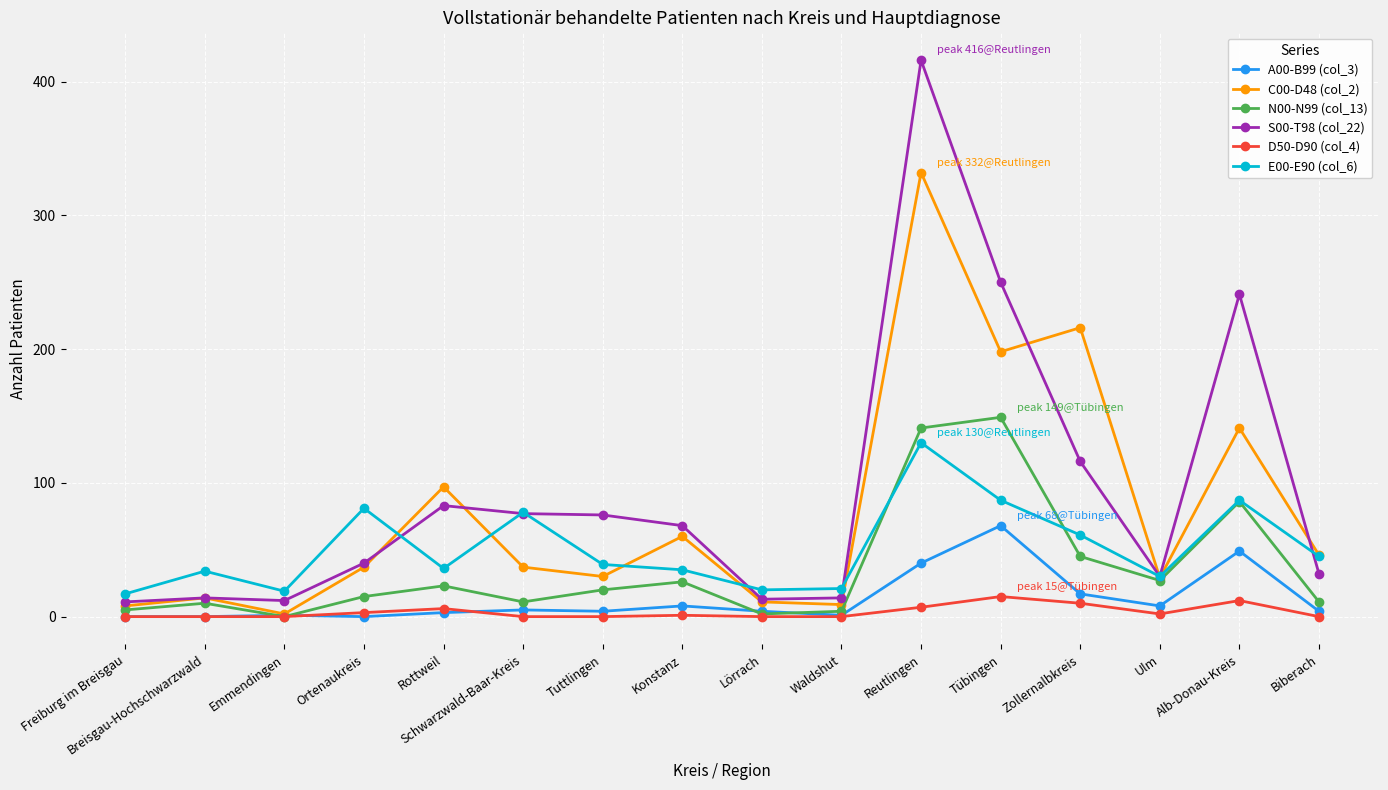

True or false: E00-E90 (col_6) and A00-B99 (col_3) intersect in this chart.

False